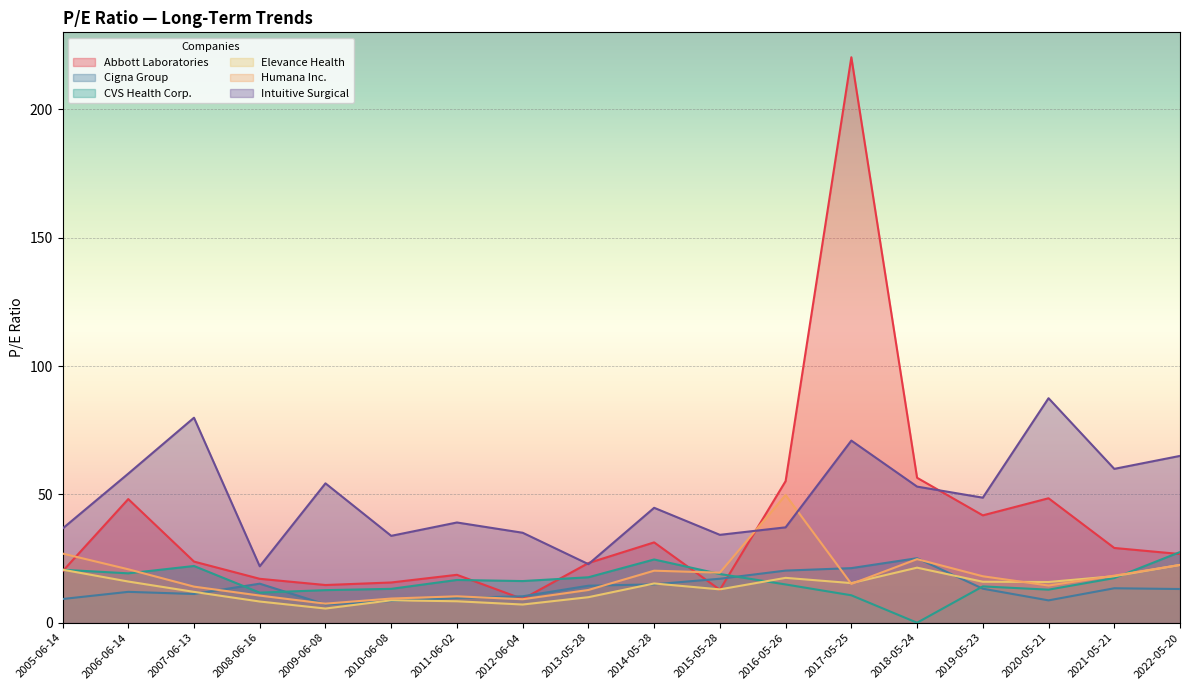

How many lines are shown in the chart?

6